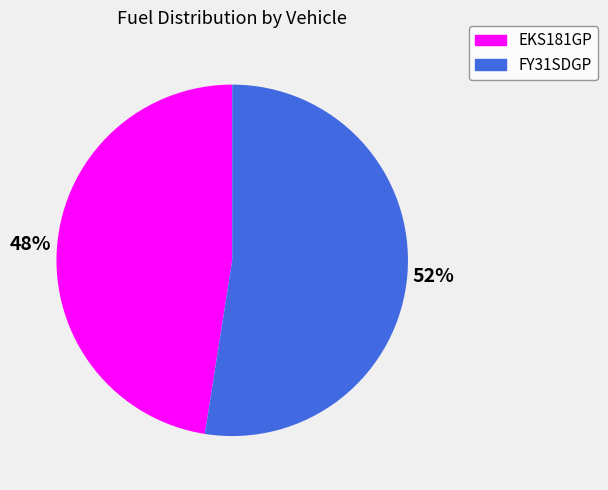

True or false: FY31SDGP accounts for 63% of the total.

False